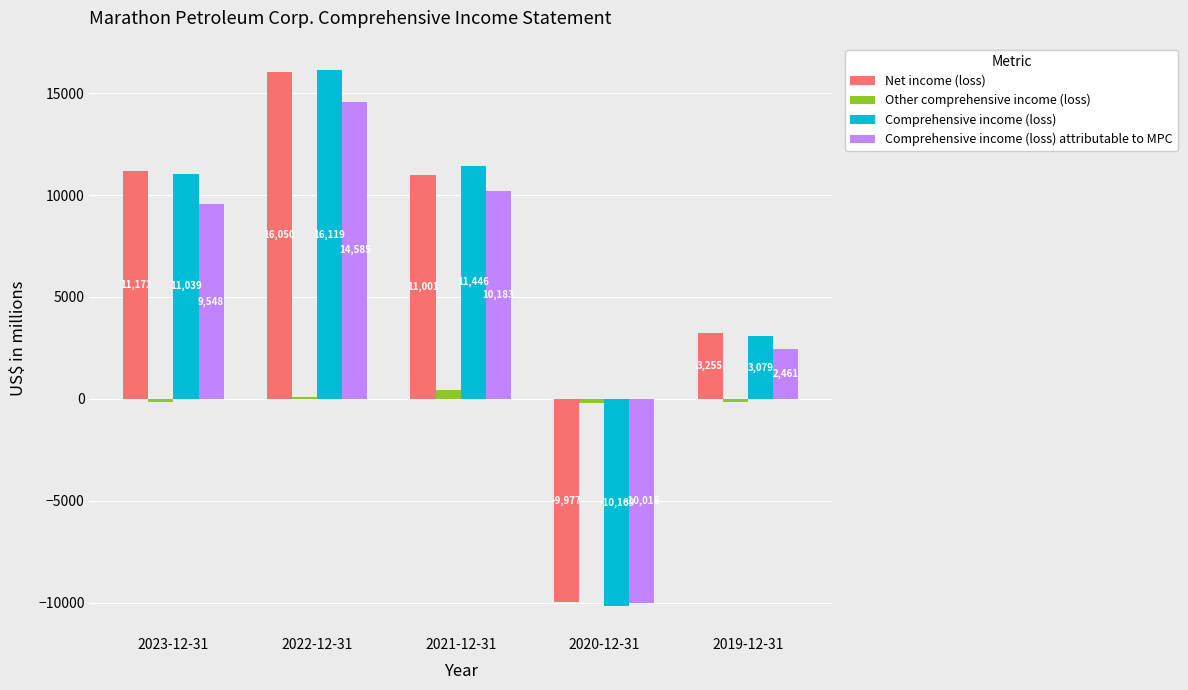

Which category has the highest value in the Comprehensive income (loss) series?

2022-12-31